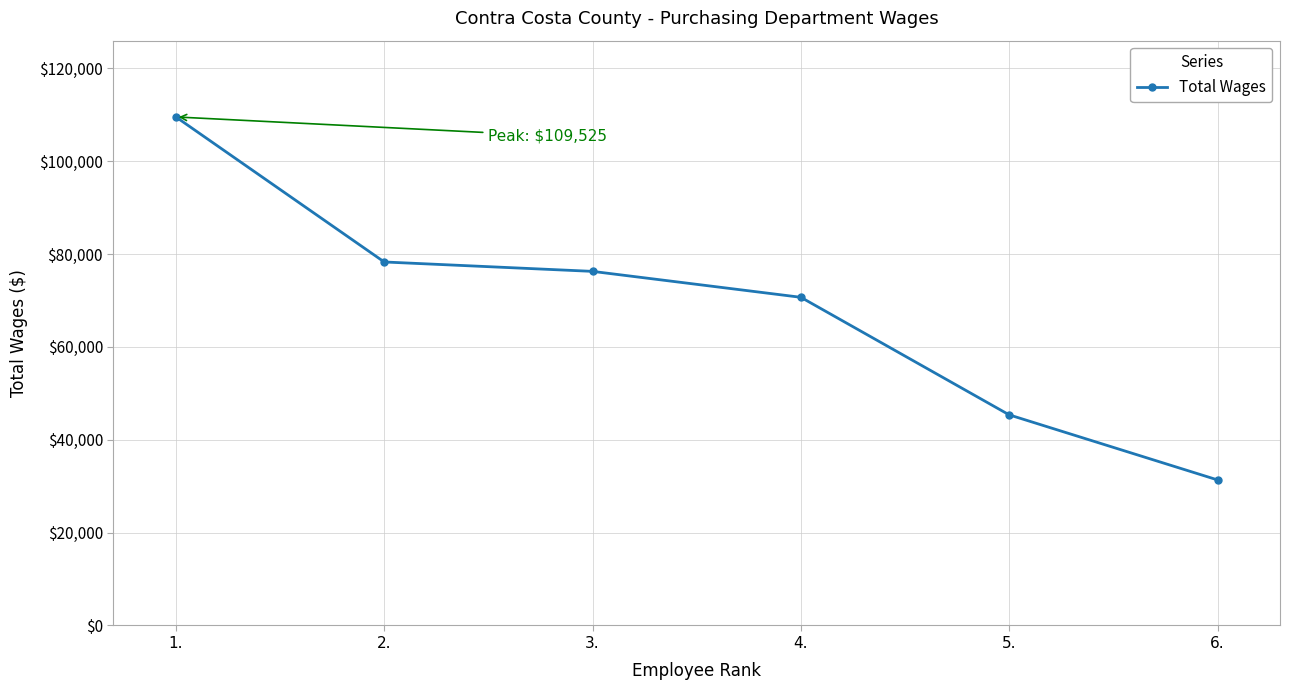

Is it true that the value at 6. is 31353?

True